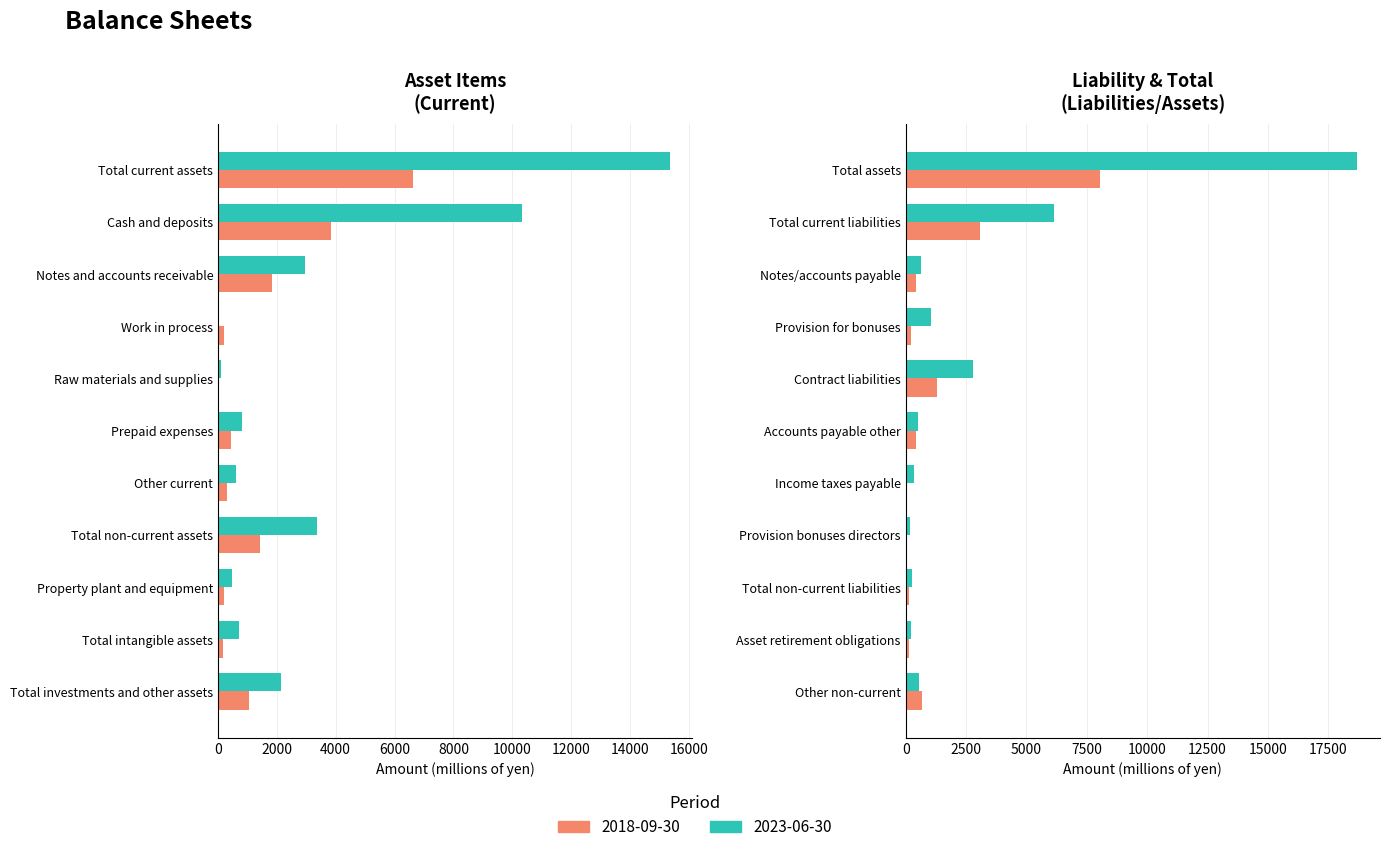

True or false: 2023-06-30 has a value of 10317 at Cash and deposits.

True